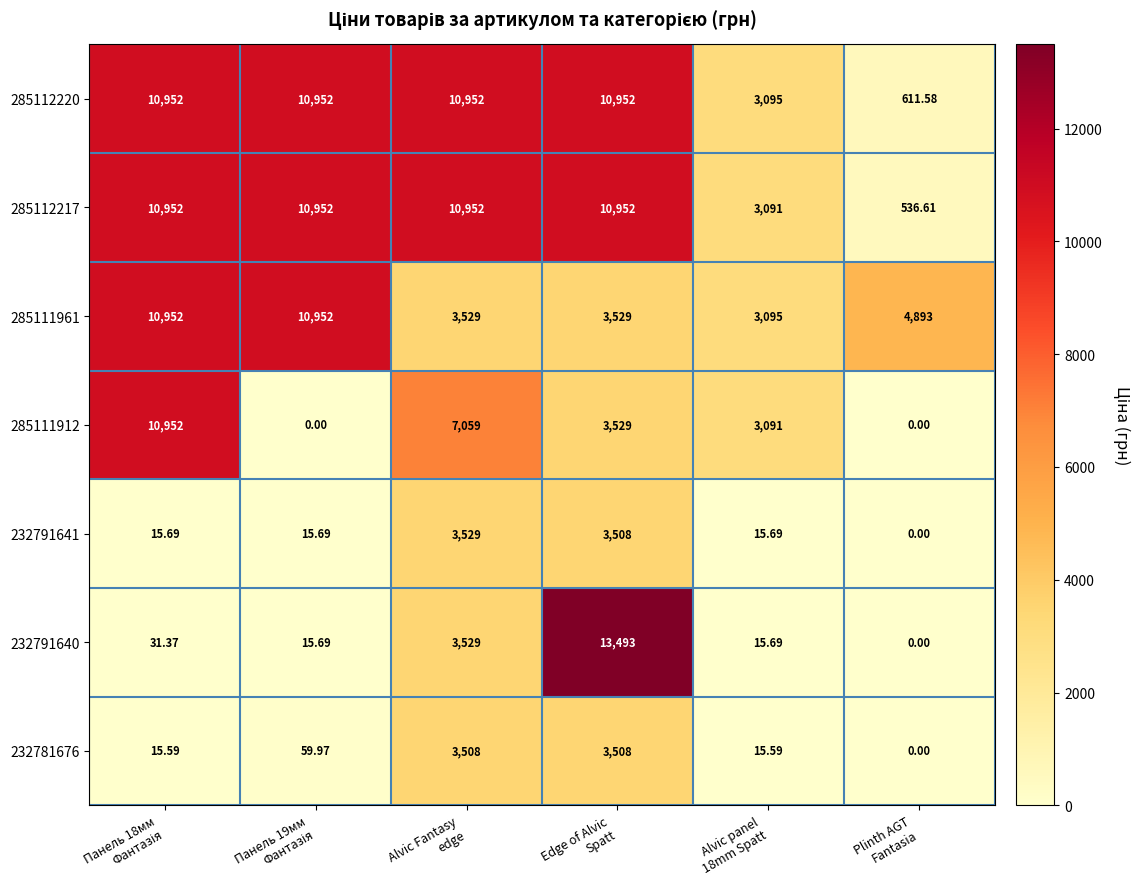

At how many categories does at least one series exceed 8094?

4